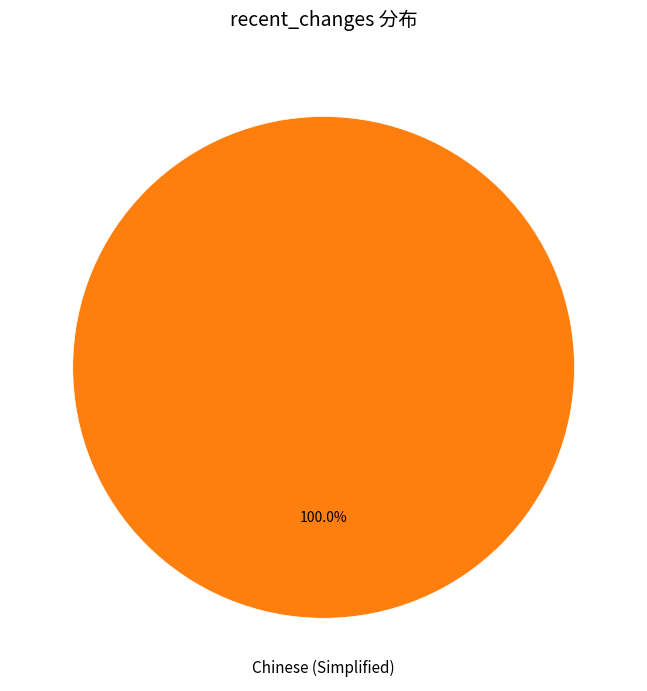

To the nearest percent, what percentage of the pie is Chinese (Simplified)?

100%